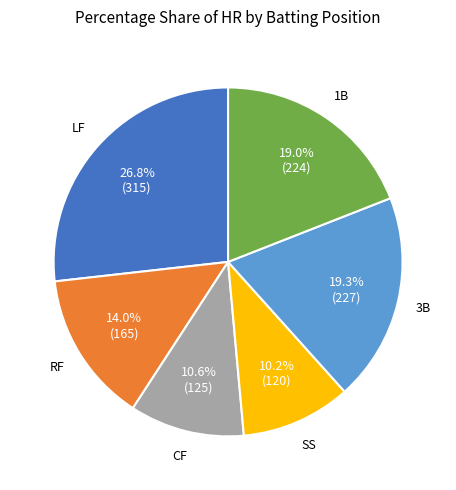

Is there a majority slice in this chart?

No